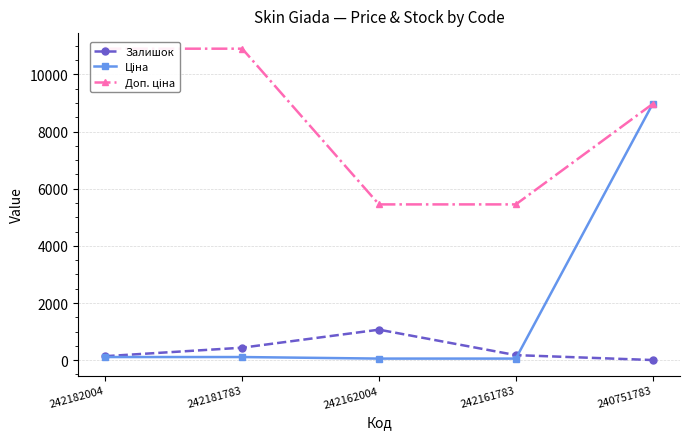

What is the total value across all series at 242162004?

6573.5